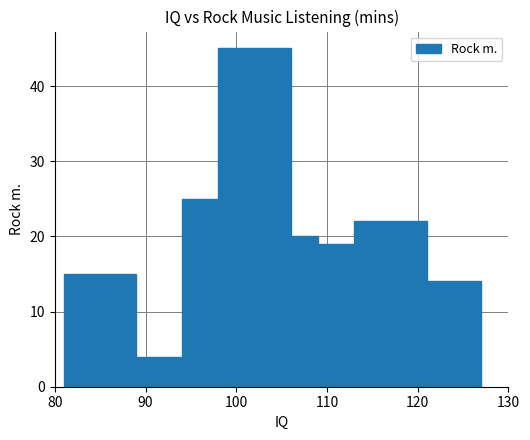

What is the maximum value shown in the chart?

45